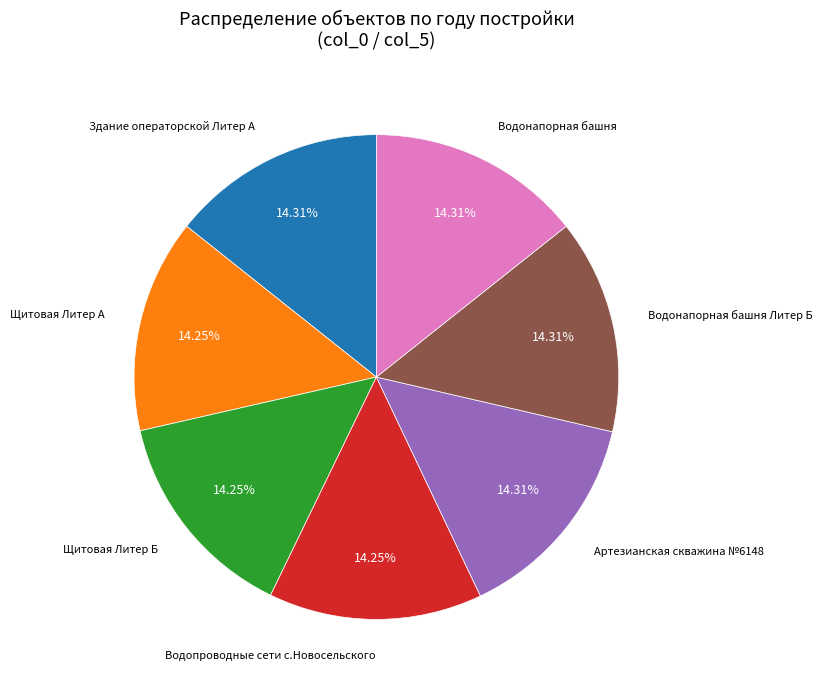

Does any single category account for the majority?

No